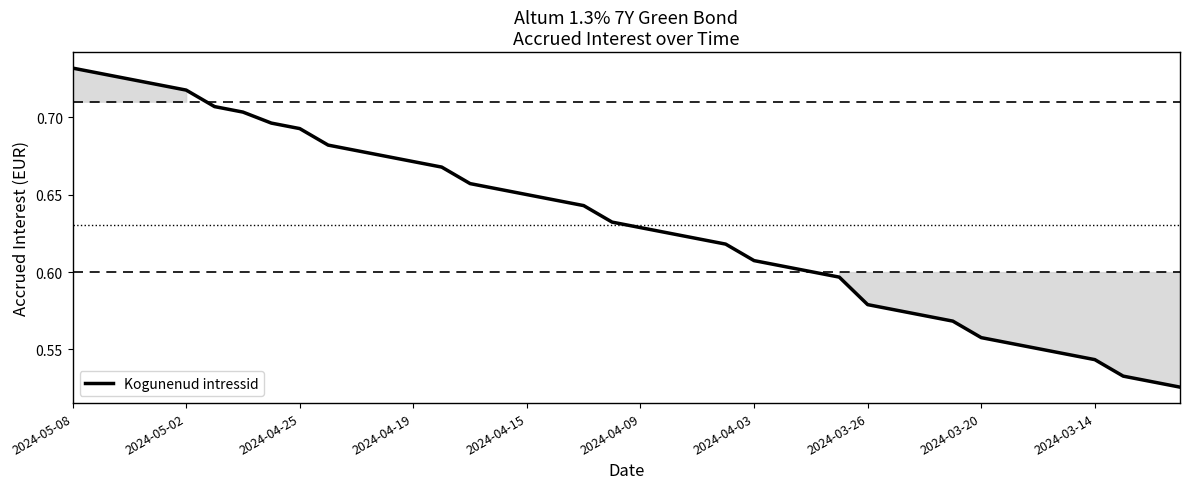

Which category has the highest value across all series?

2024-05-08